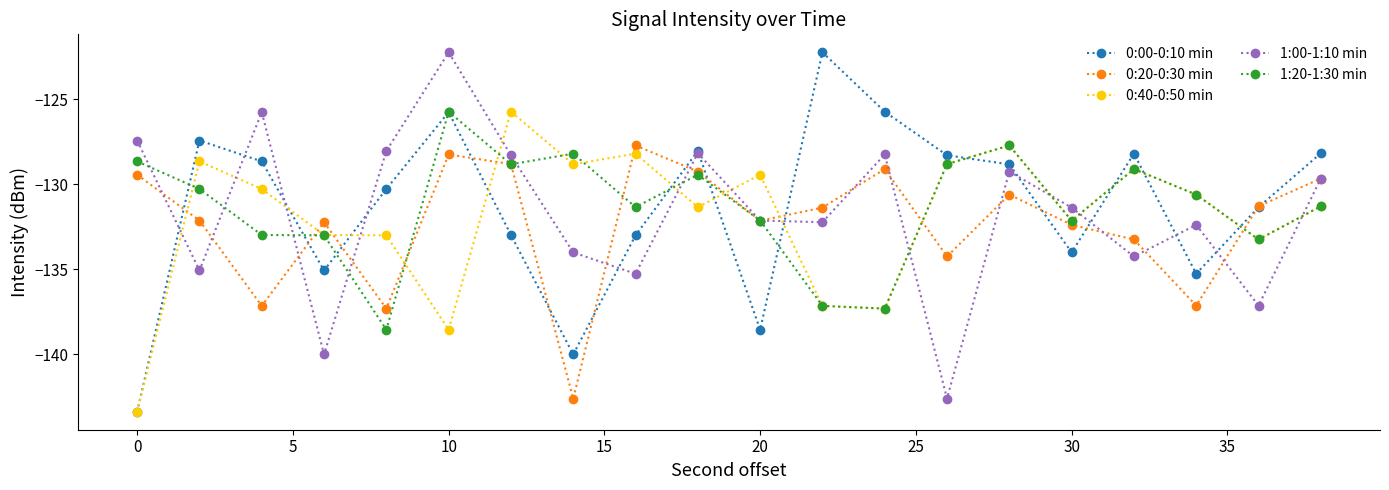

After their last crossing, which series has the higher values: 1:20-1:30 min or 0:20-0:30 min?

0:20-0:30 min